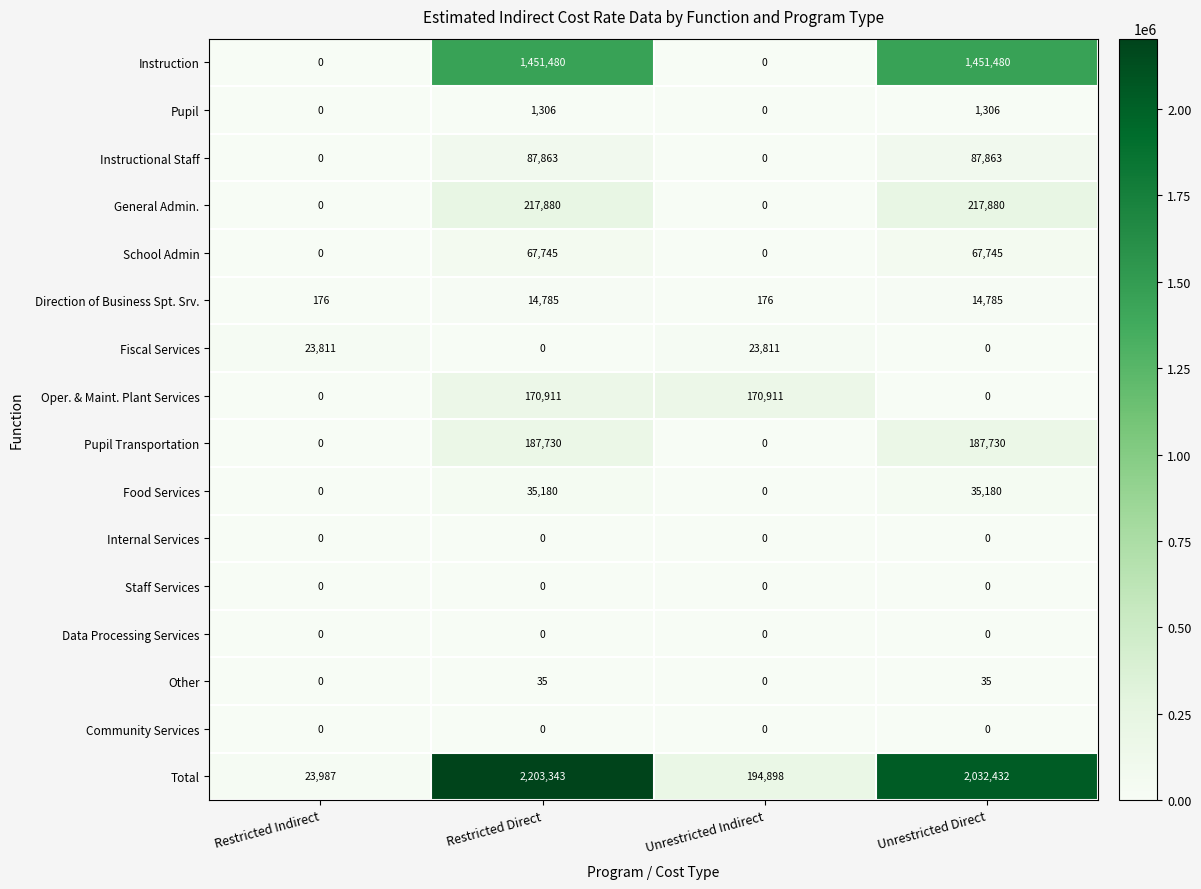

Which series has the largest total across all categories?

Total